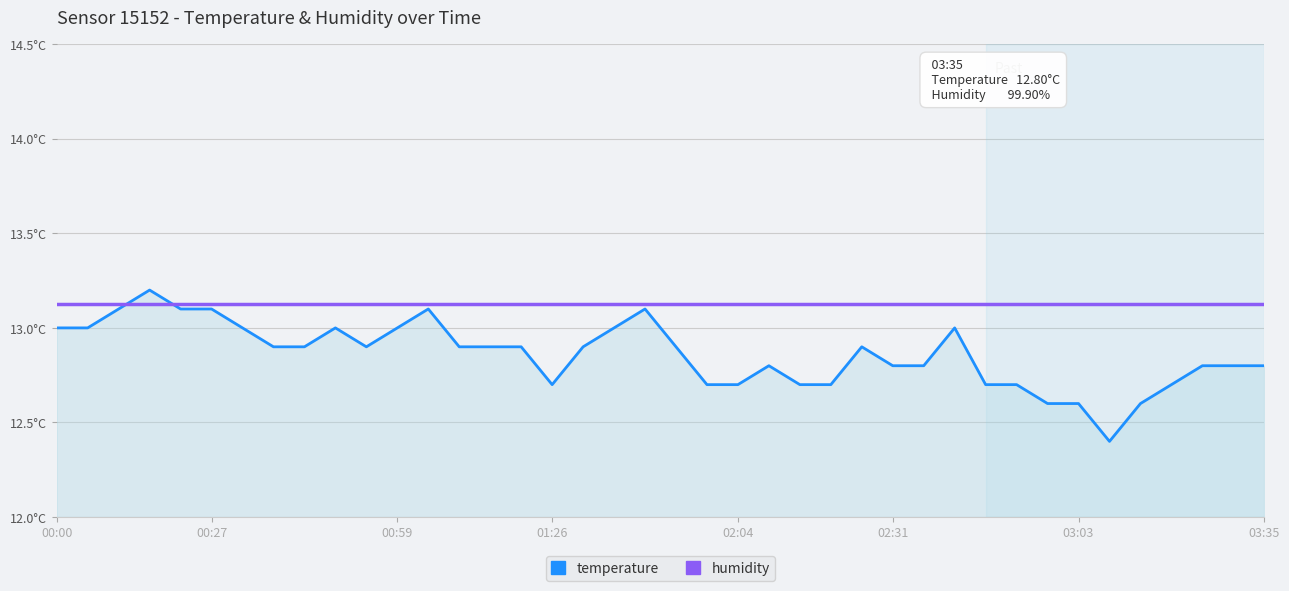

What is the minimum value shown in the chart?

12.4